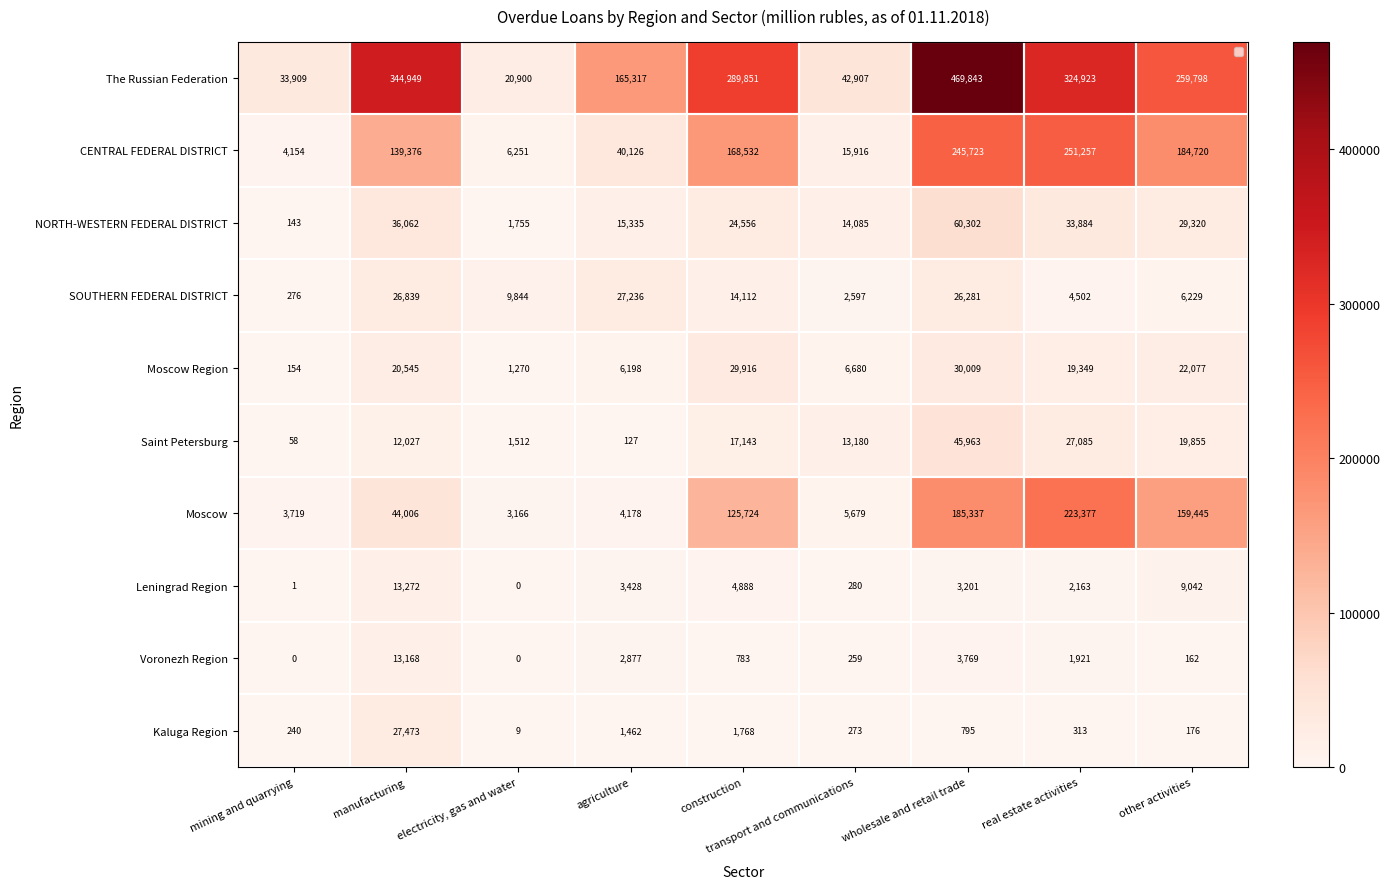

How many values in the The Russian Federation series are below 259798?

4